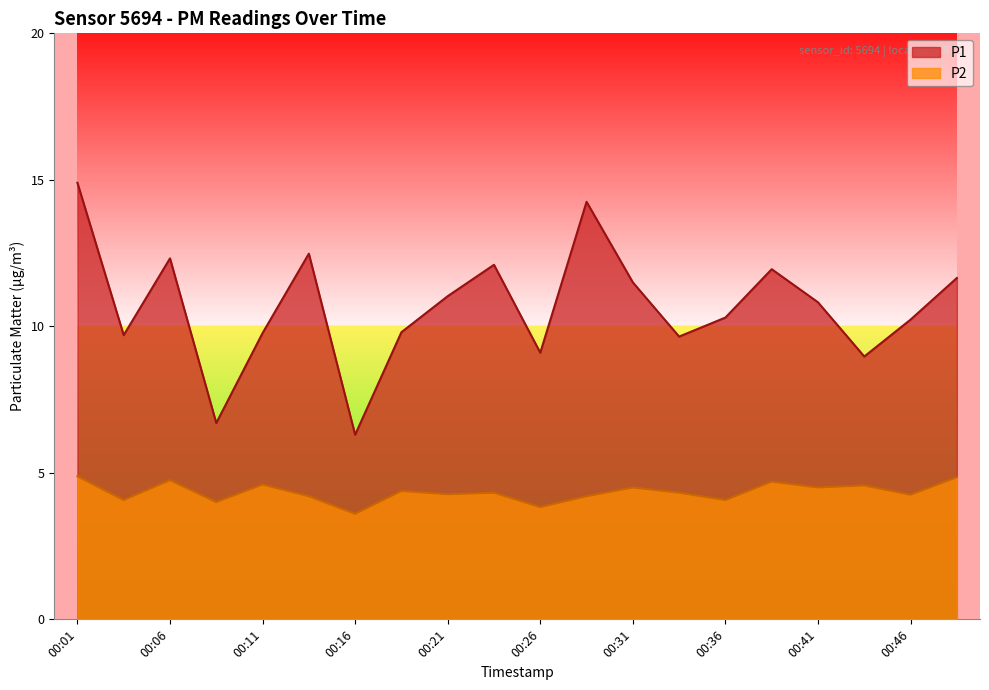

Is the value of P2 at 00:31 greater than the value of P1 at 00:09?

No